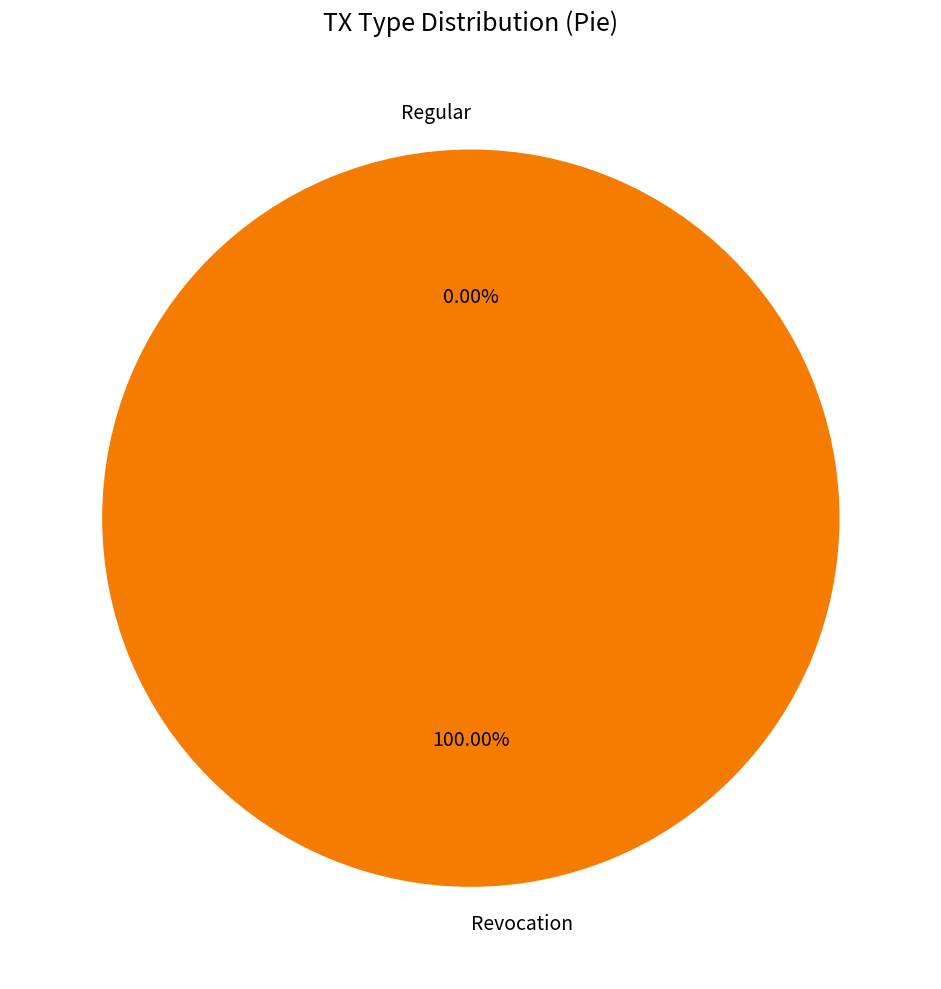

True or false: Revocation accounts for 87% of the total.

False